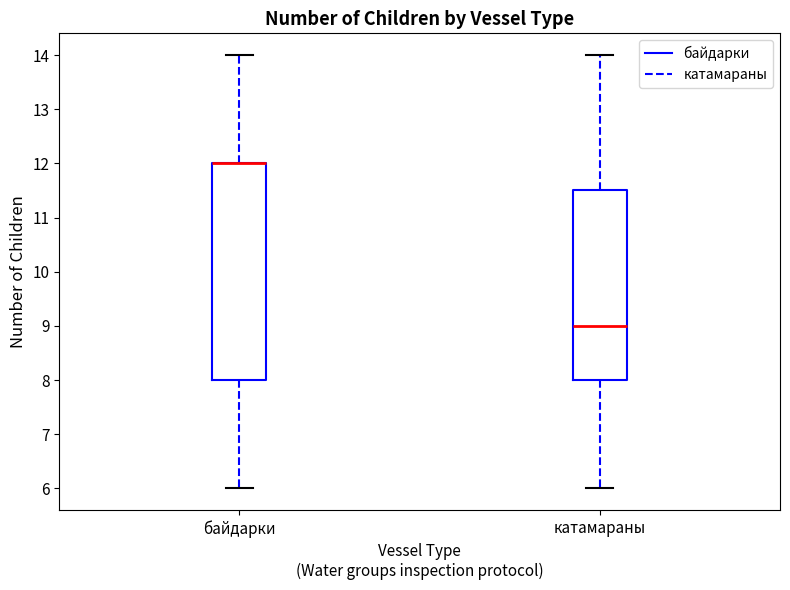

Where is the upper edge of the box for байдарки on the y-axis? The values are not printed on the chart, so give them approximately, as read against the axis.

12.0